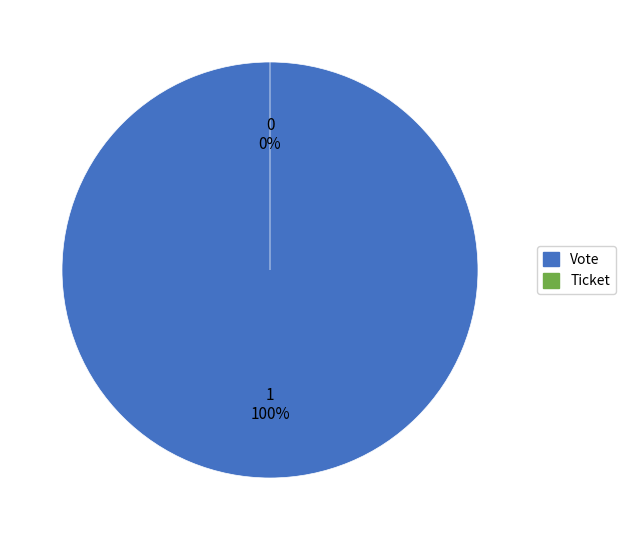

To the nearest percent, what is the difference between the largest and smallest slice percentages?

100%